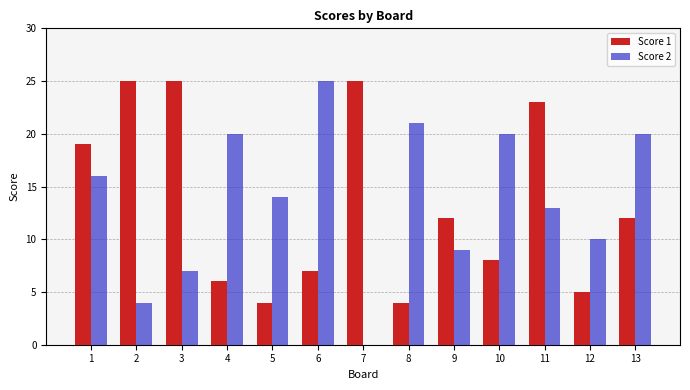

How many series are shown in this chart?

2